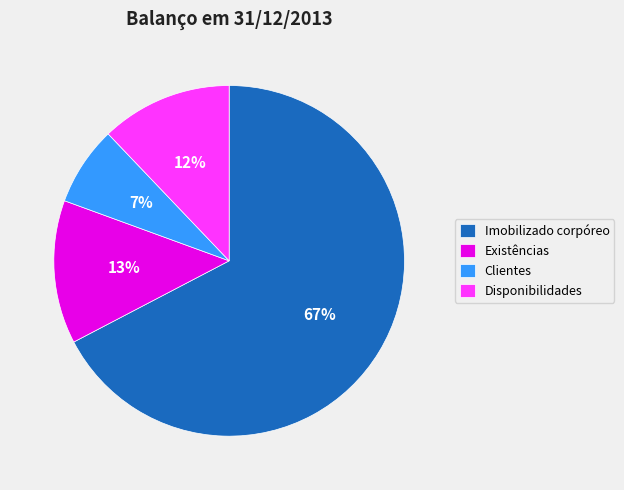

Which category has the biggest portion of the pie?

Imobilizado corpóreo